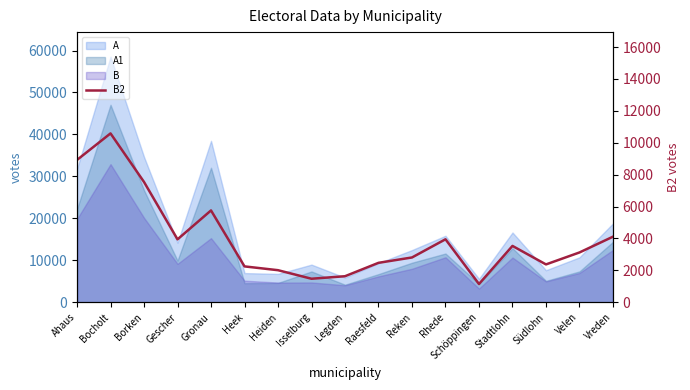

True or false: the data has more than 1 interior local peaks.

True